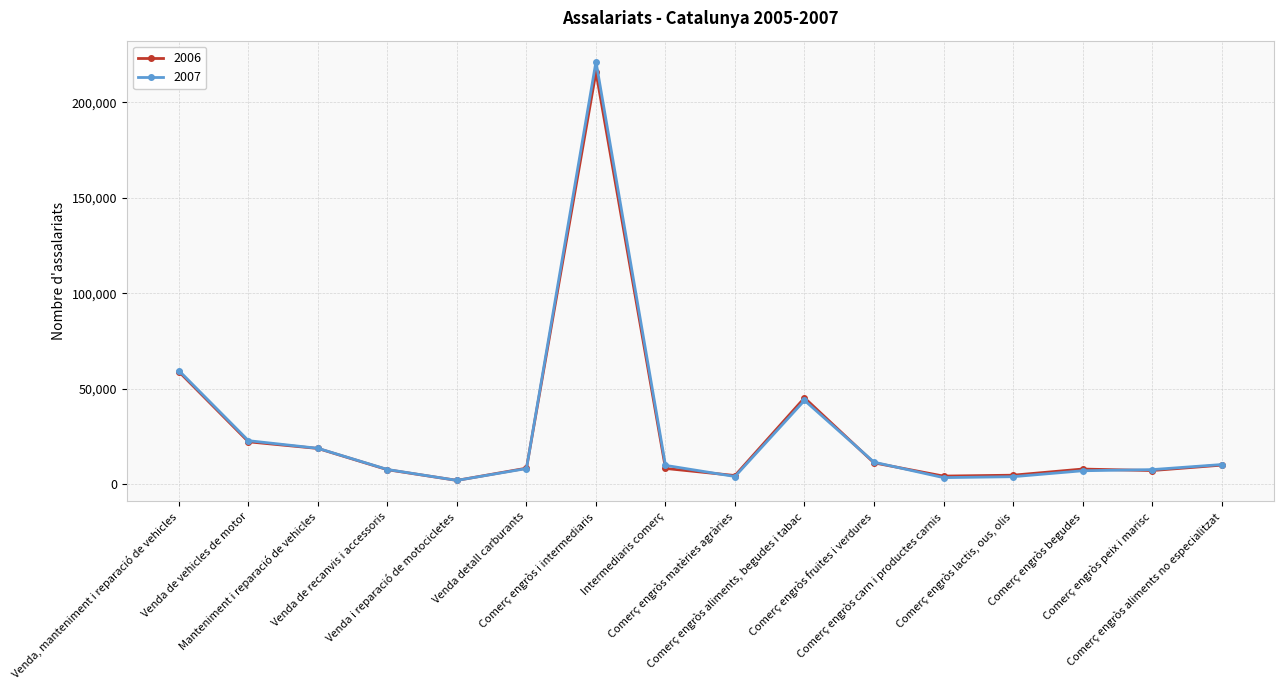

Which category has the highest value in the 2006 series?

Comerç engròs i intermediaris